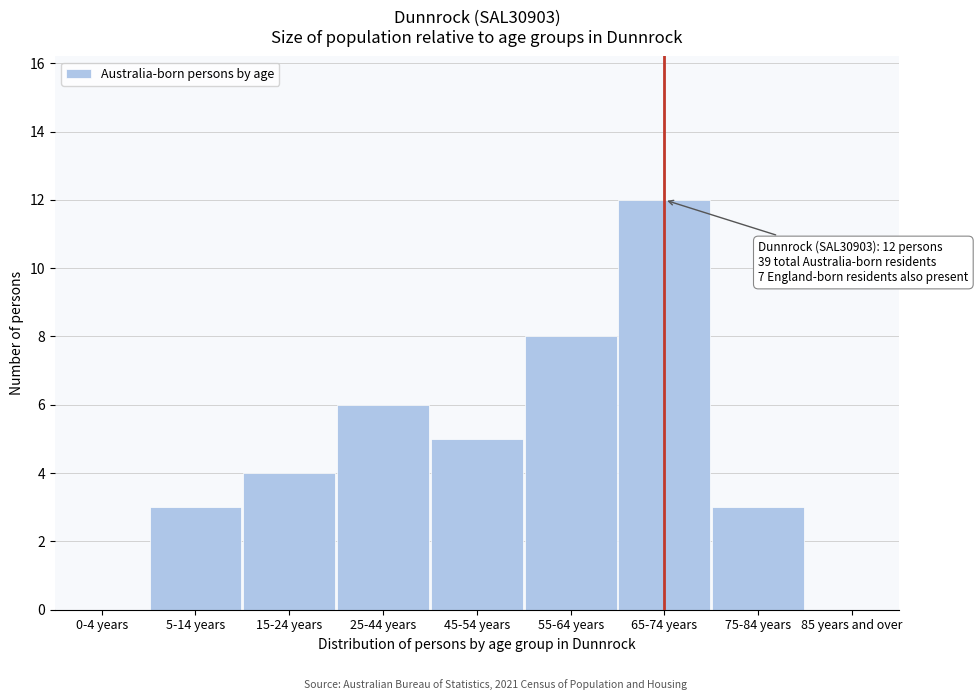

Reading left to right, transcribe all the data shown in this chart.

0-4 years=0	5-14 years=3	15-24 years=4	25-44 years=6	45-54 years=5	55-64 years=8	65-74 years=12	75-84 years=3	85 years and over=0